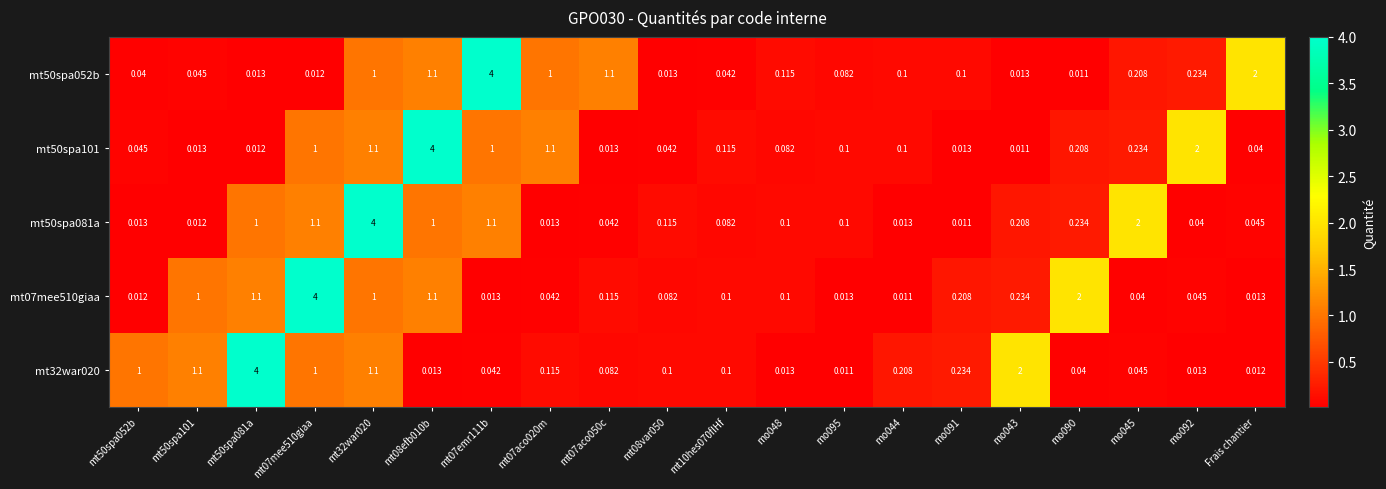

Where is mt50spa052b nearest to the value 2?

Frais chantier